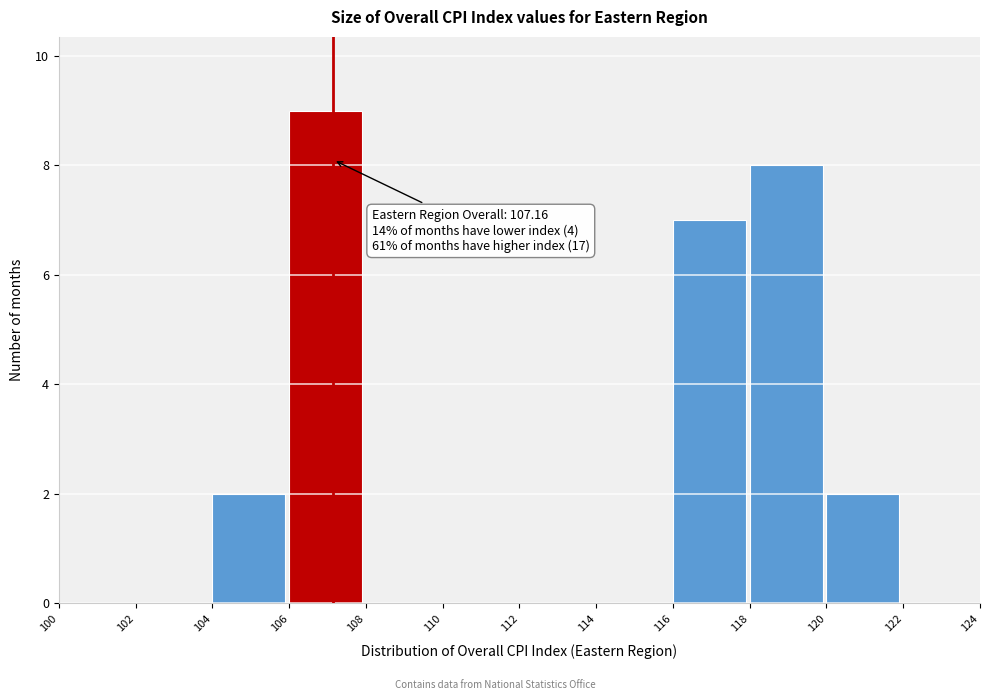

Which range on the x-axis has the tallest bar?

106 to 108